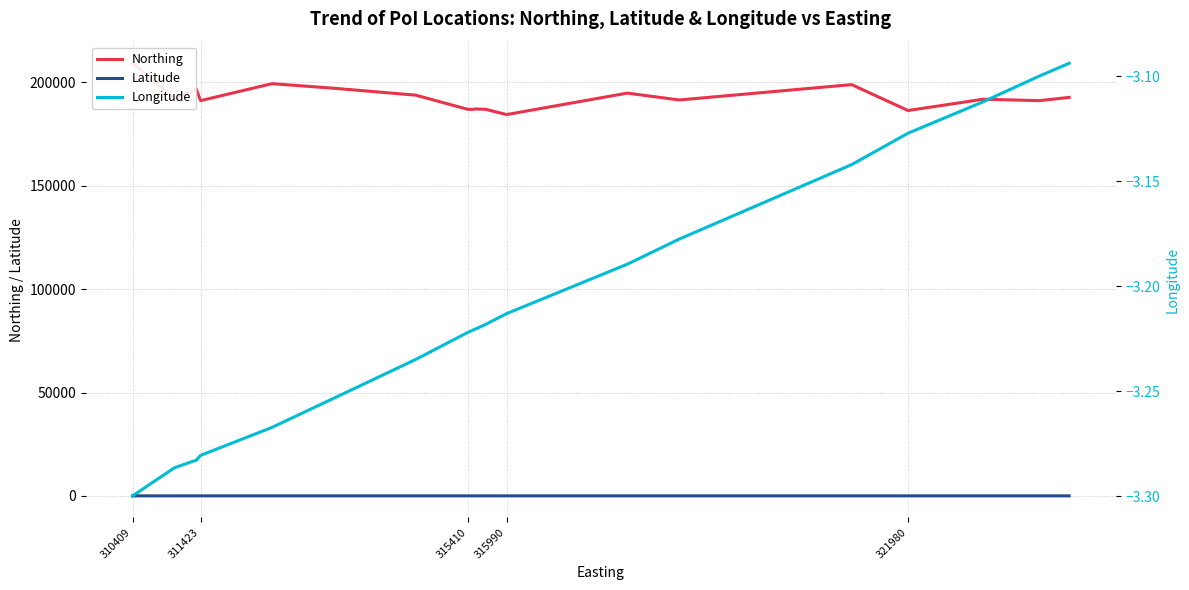

True or false: Northing has a value of 186315.0 at 321980.

True